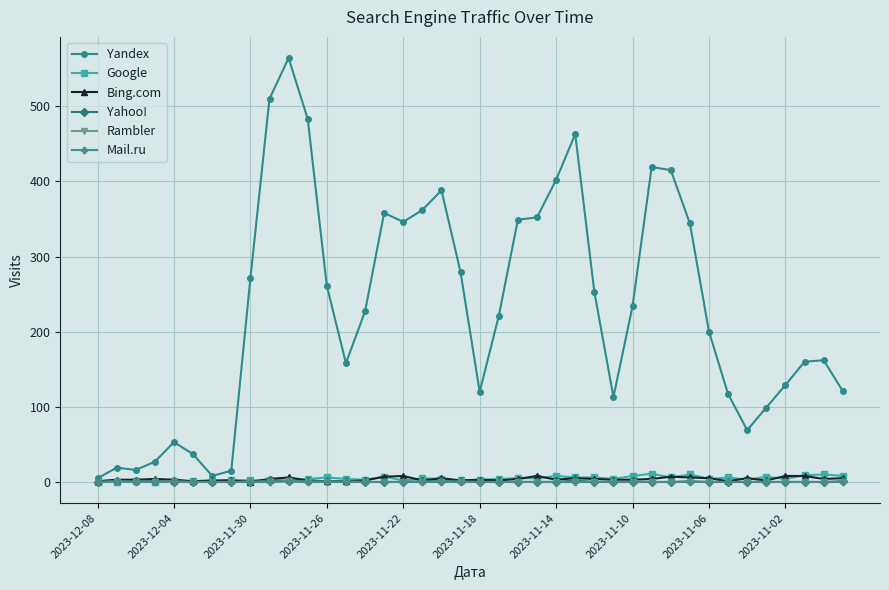

True or false: Bing.com has more than 0 points higher than both neighbors.

True